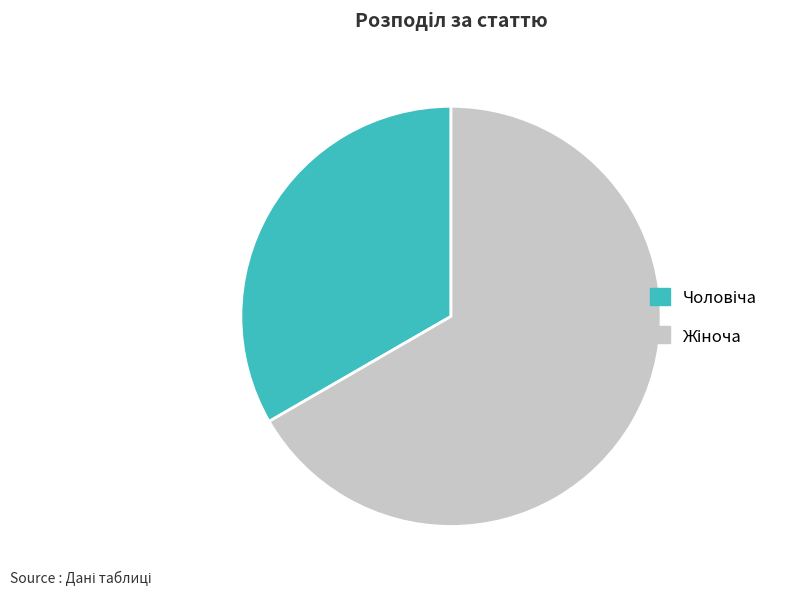

Is there any slice that represents more than half of the pie?

Yes